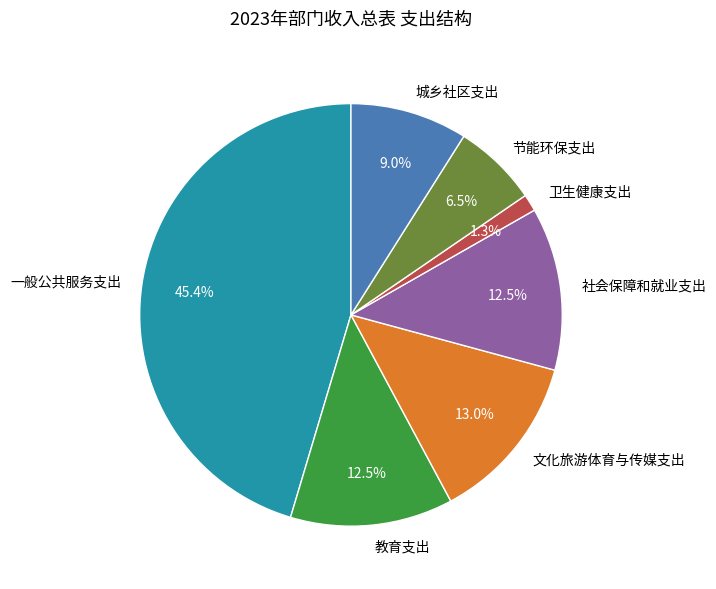

To the nearest percent, what is the difference between the largest and smallest slice percentages?

44%